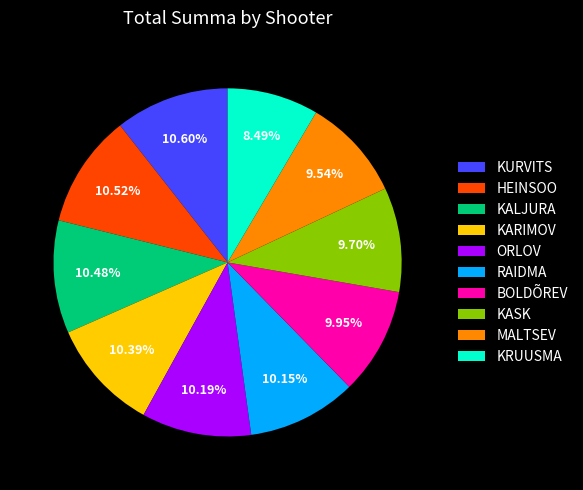

Is KURVITS the majority of the pie?

No